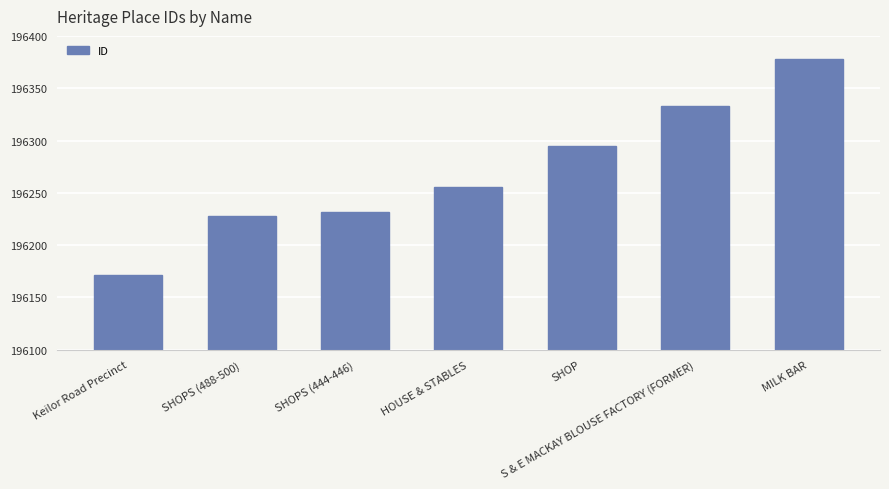

List the labels in order of value, smallest first.

Keilor Road Precinct, SHOPS (488-500), SHOPS (444-446), HOUSE & STABLES, SHOP, S & E MACKAY BLOUSE FACTORY (FORMER), MILK BAR